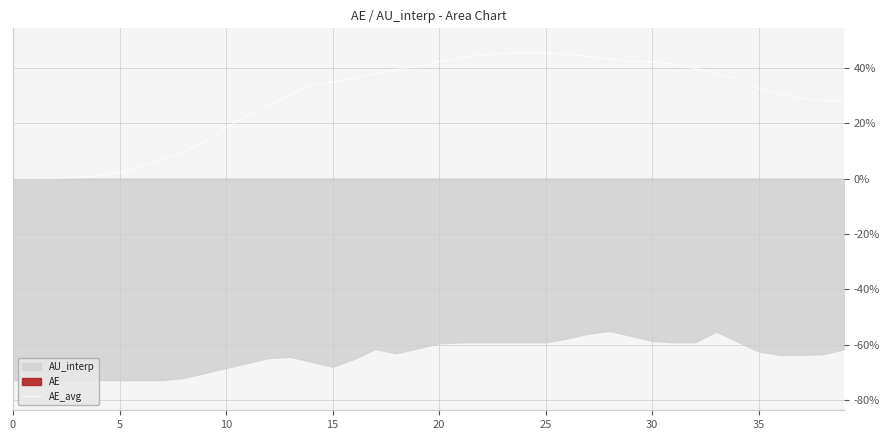

What is the highest value of the AE_avg series?

45.5